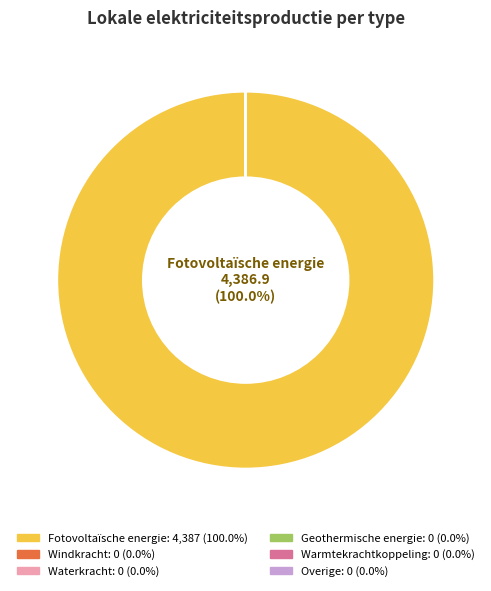

Is there a majority slice in this chart?

Yes